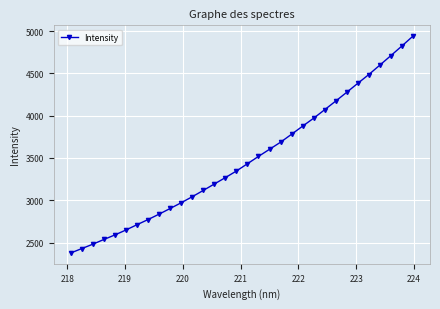

How many lines are shown in the chart?

1